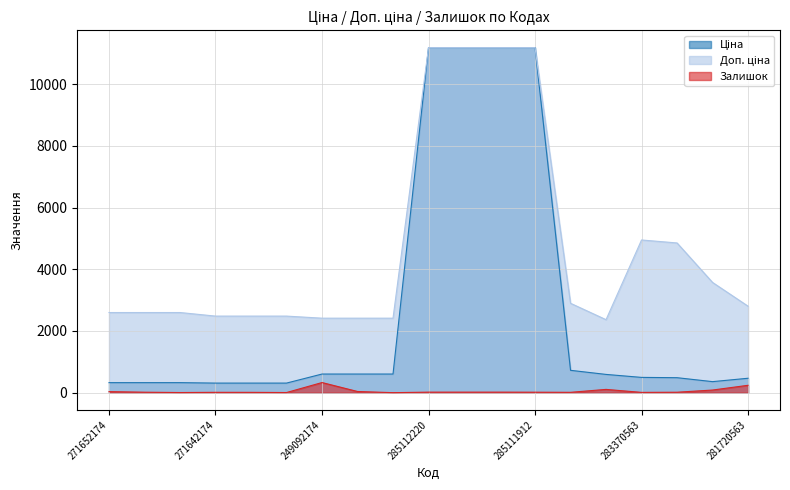

At how many categories does at least one series exceed 6162?

4